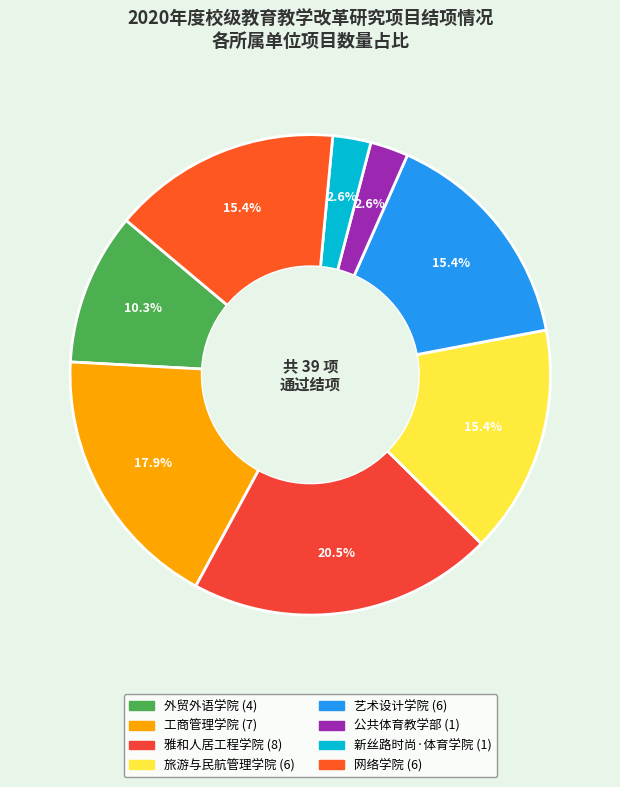

To the nearest percent, what is the difference between the largest and smallest slice percentages?

18%